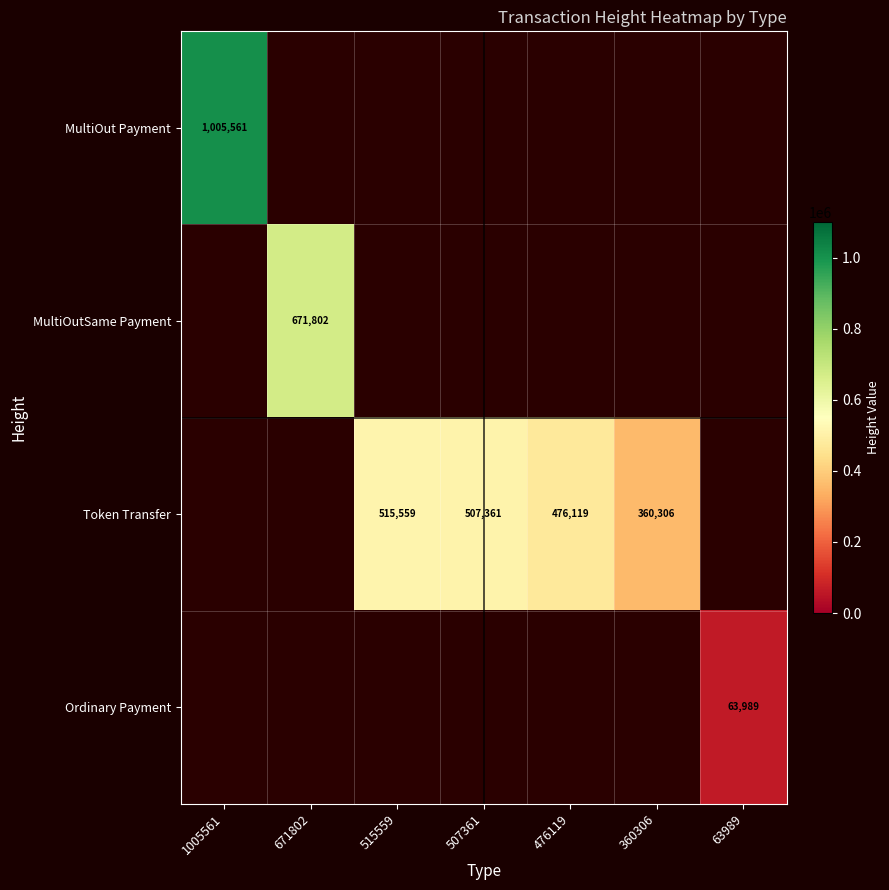

The Token Transfer series shows 272738 at 476119. True or false?

False